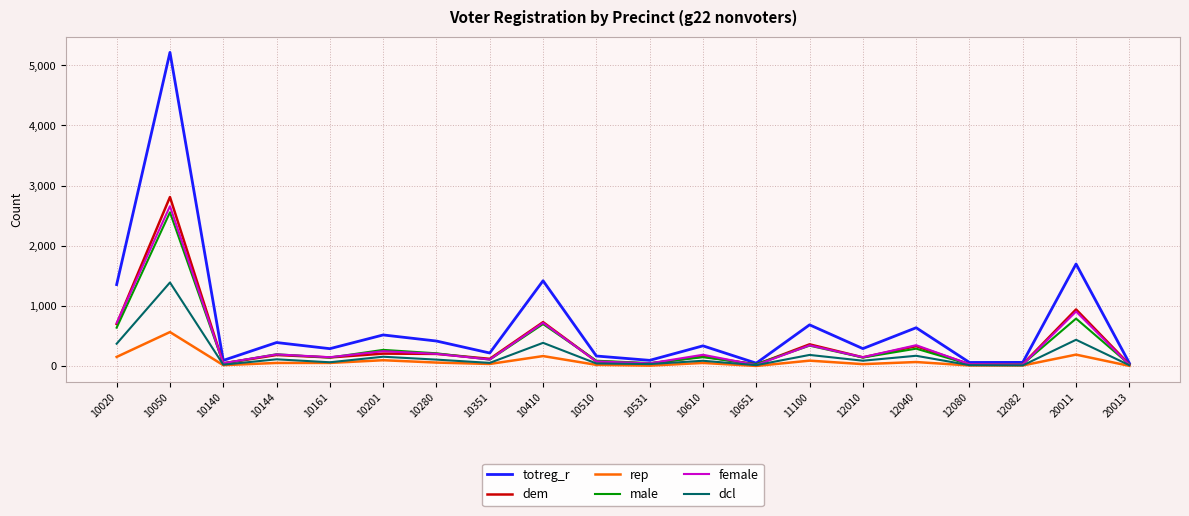

Is it true that female equals 720 at 10410?

True